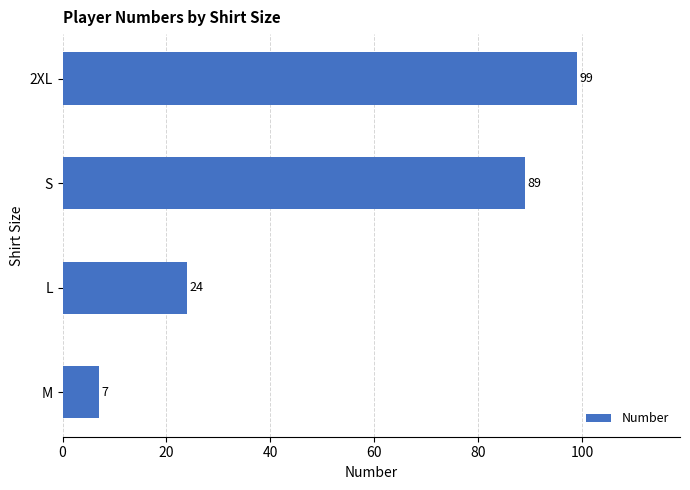

What is the greatest value displayed?

99